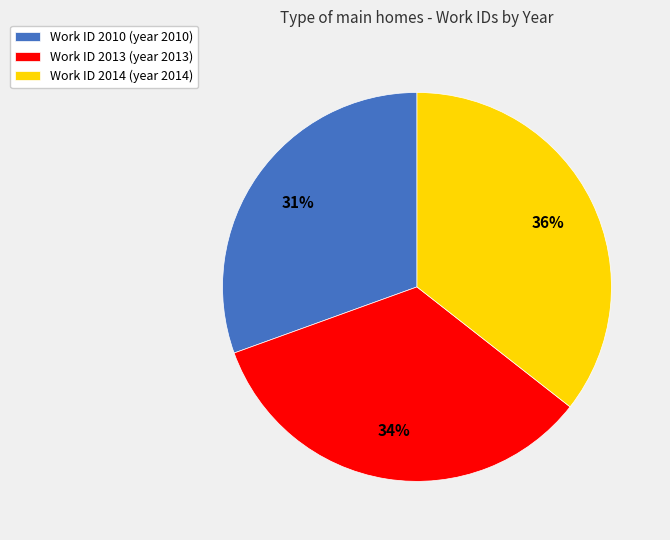

Which has a higher value, Work ID 2013 (year 2013) or Work ID 2014 (year 2014)?

Work ID 2014 (year 2014)